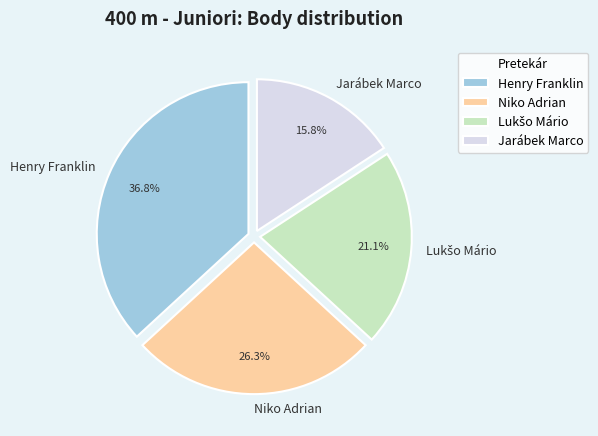

What percentage is NOT represented by Niko Adrian?

73.7%